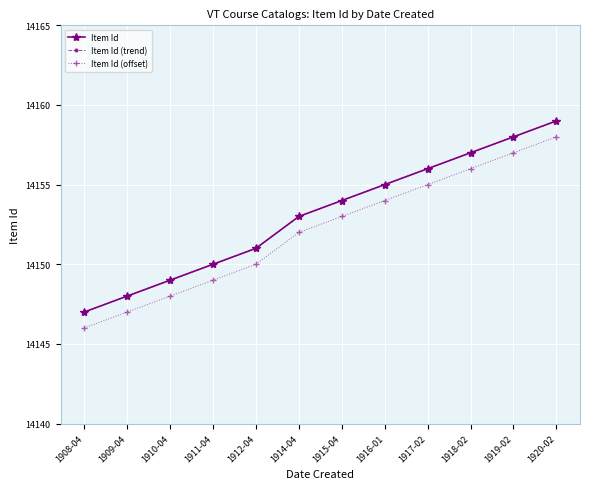

What is the difference between the maximum and second lowest values in the Item Id (offset) series?

11